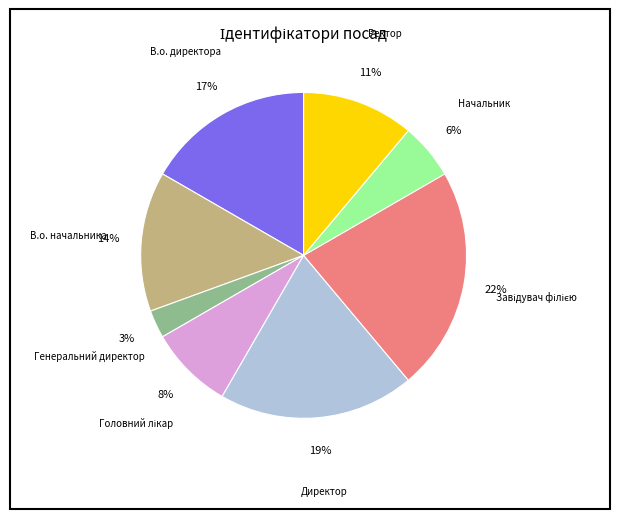

True or false: В.о. директора accounts for 4% of the total.

False